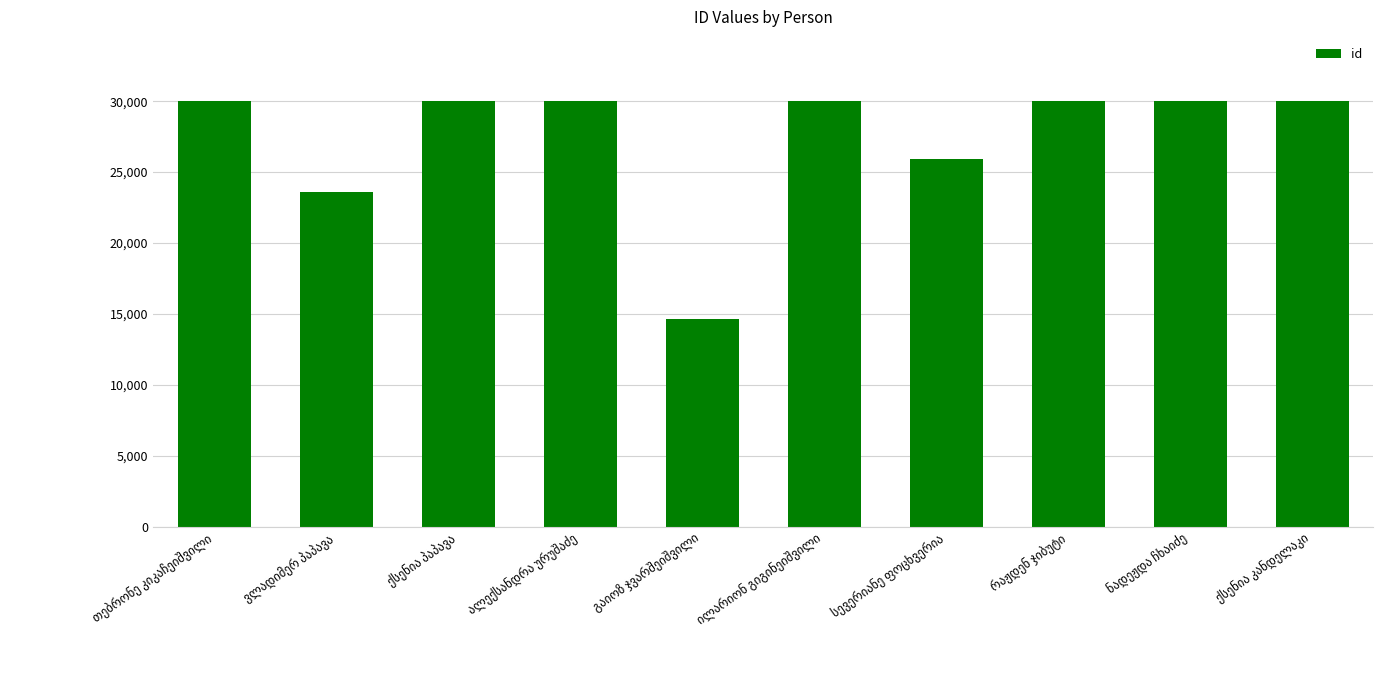

What is the sum of all values?

274268